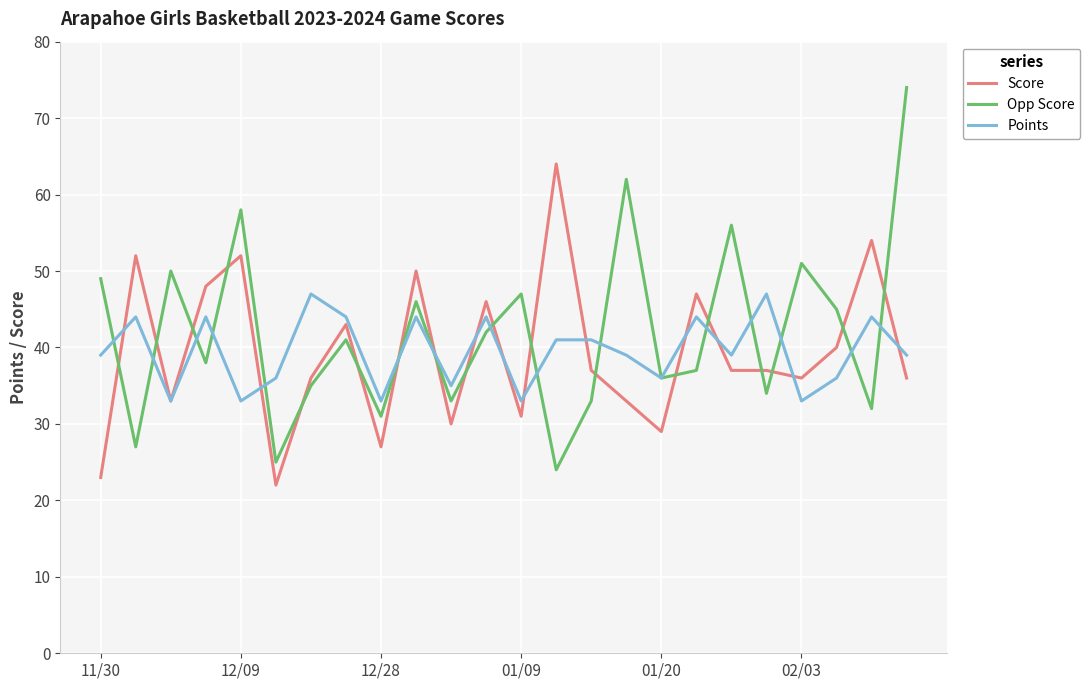

After their last crossing, which series has the higher values: Points or Opp Score?

Opp Score